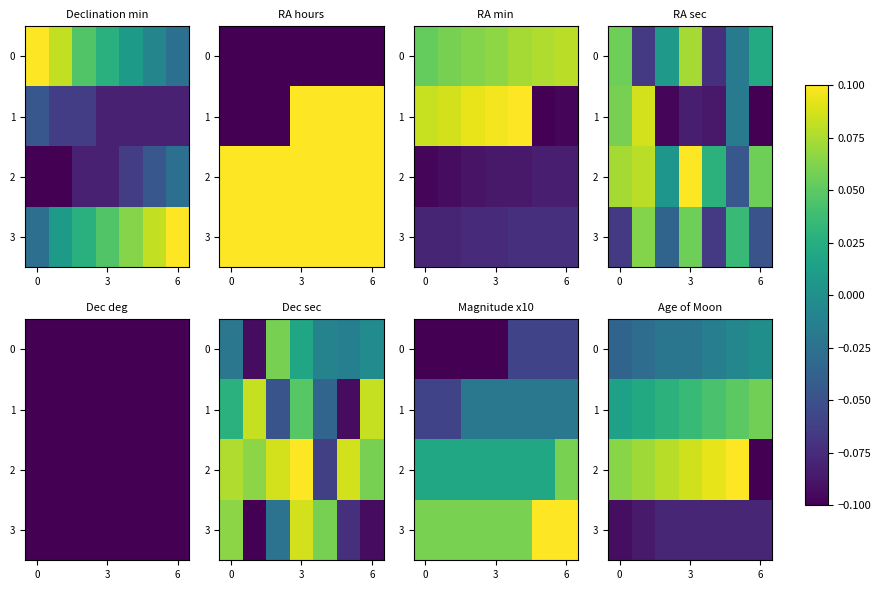

Rank the series at 6 from highest to lowest value.

row_2, row_1, row_0, row_3